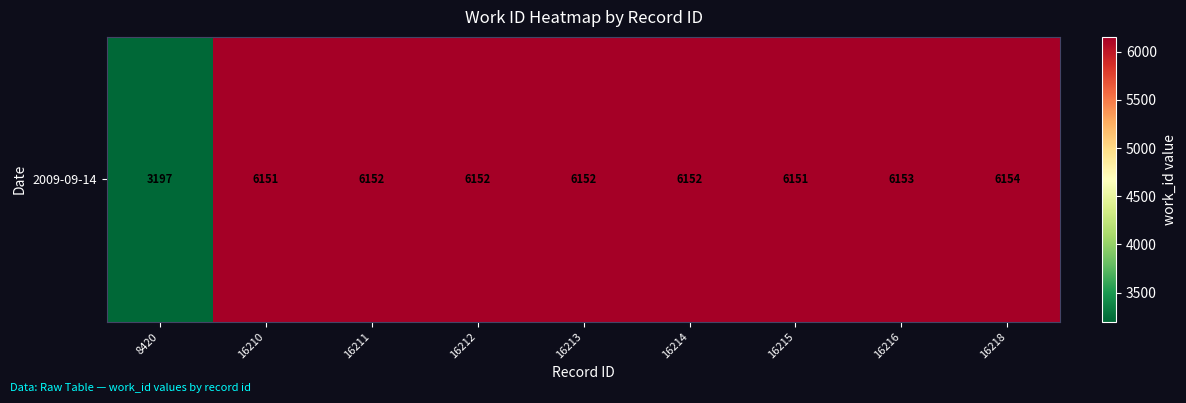

Which category has the lowest value across all series?

8420